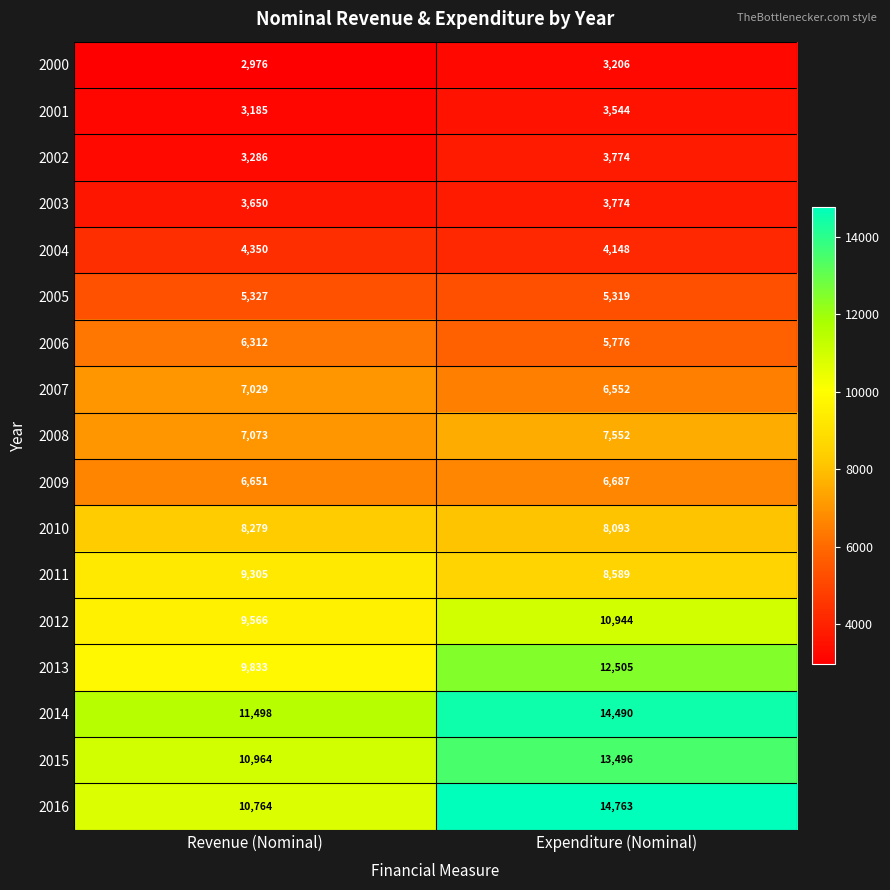

How many data points does each series have?

2